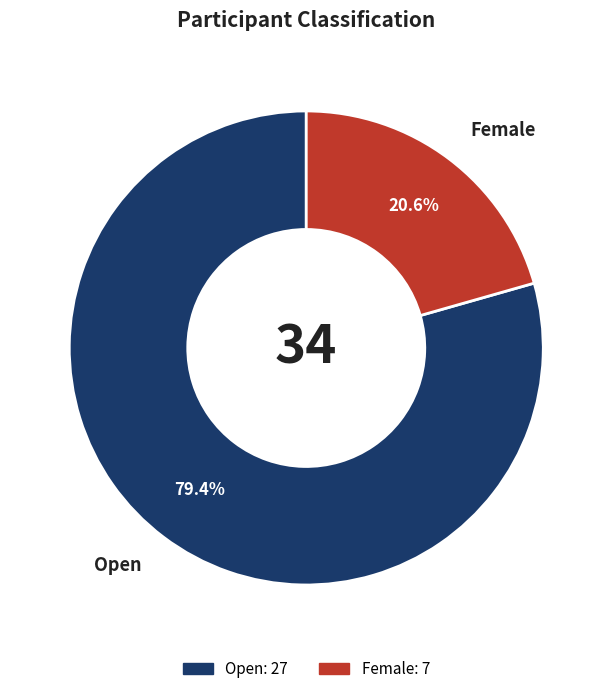

Is it true that Female is 21% of the pie?

True